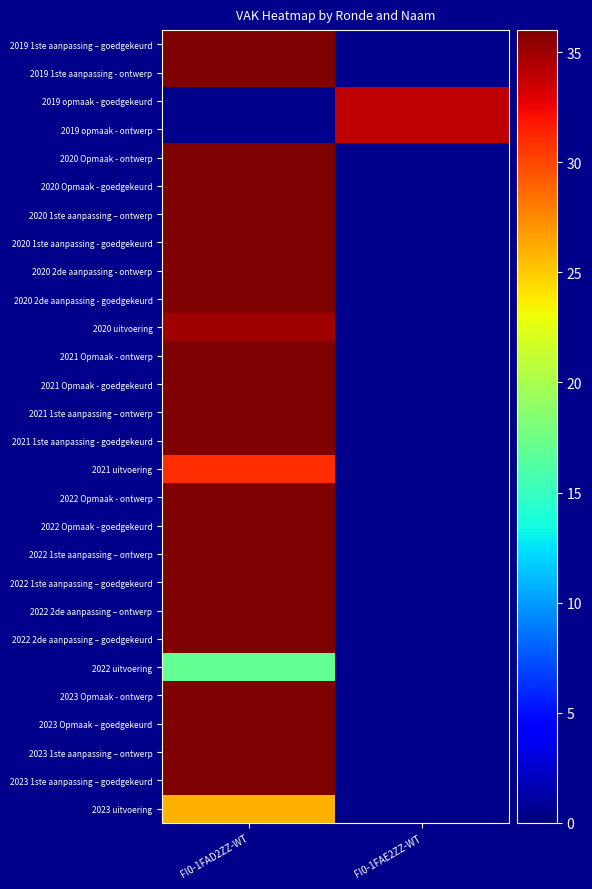

Which series has the largest range (max minus min)?

2019 1ste aanpassing – goedgekeurd